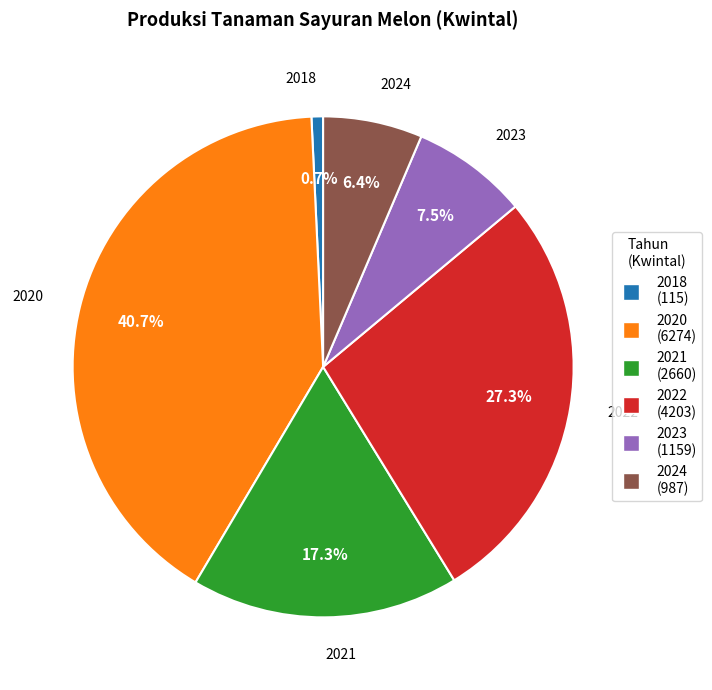

To the nearest percent, what is the average slice percentage?

17%